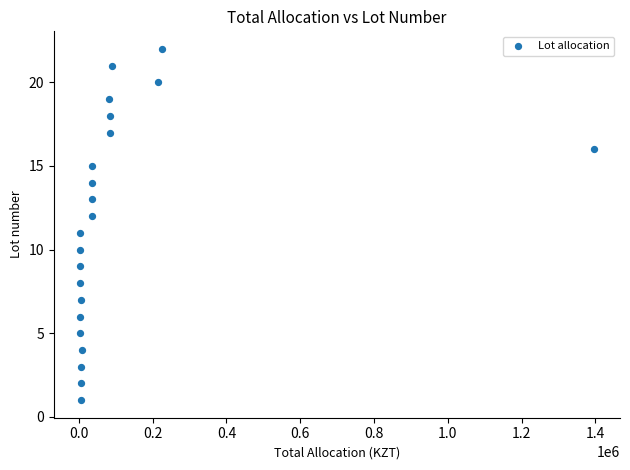

What is the range of Y values (max minus min)?

21